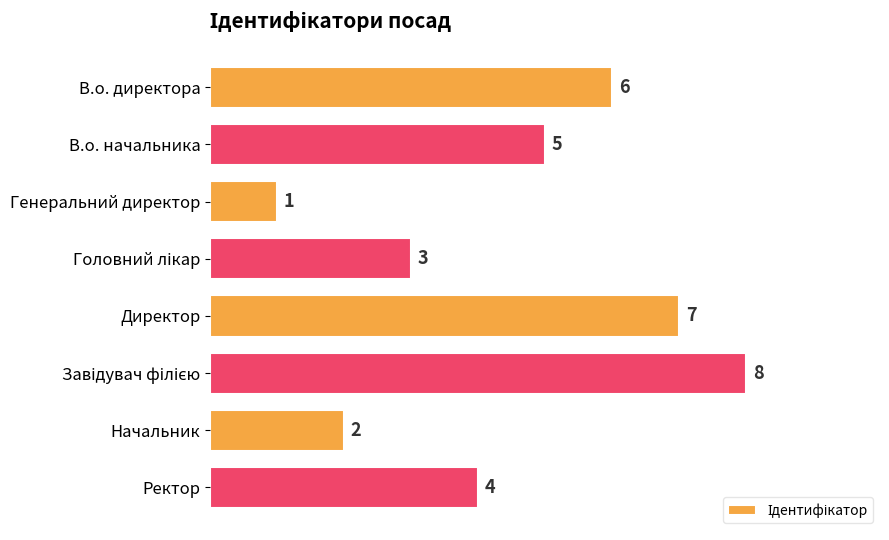

What position from the top is Начальник?

7